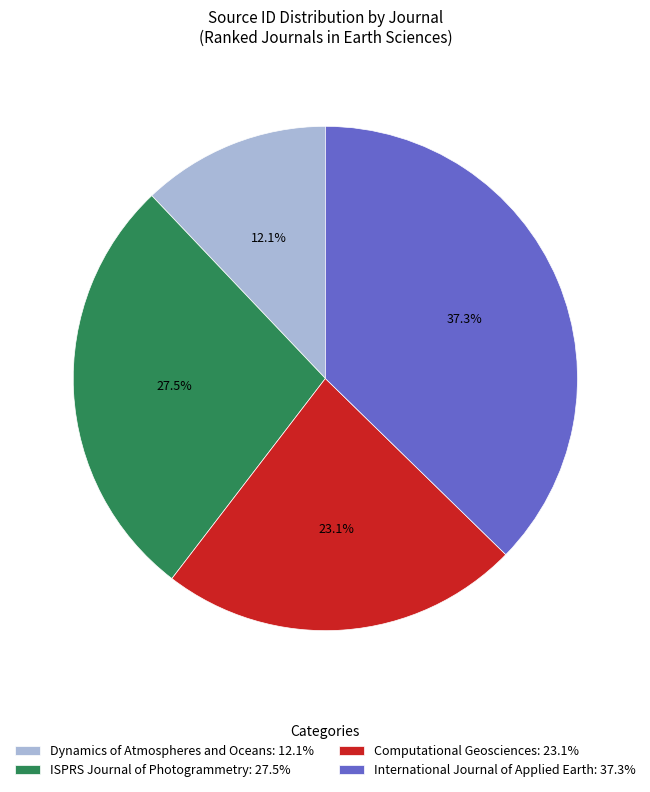

How many slices are in this pie chart?

4